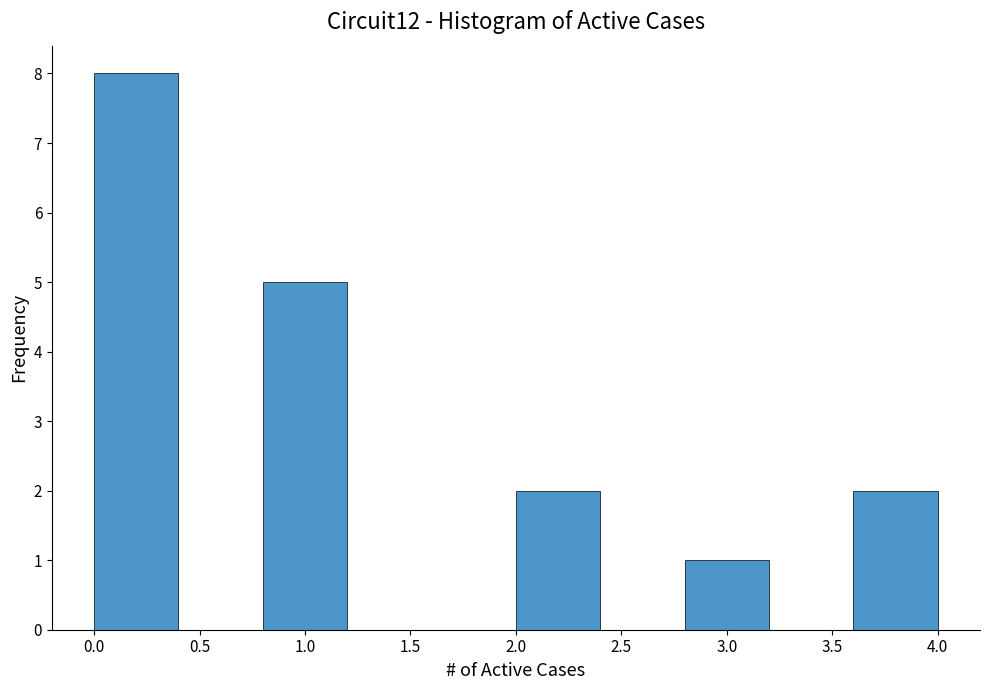

Reading left to right, transcribe this chart: for each bar, give the range it covers on the x-axis and its height. The values are not printed on the chart, so give them approximately, as read against the axis.

0.0 to 0.4: 8
0.4 to 0.8: 0
0.8 to 1.2: 5
1.2 to 1.6: 0
1.6 to 2.0: 0
2.0 to 2.4: 2
2.4 to 2.8: 0
2.8 to 3.2: 1
3.2 to 3.6: 0
3.6 to 4.0: 2